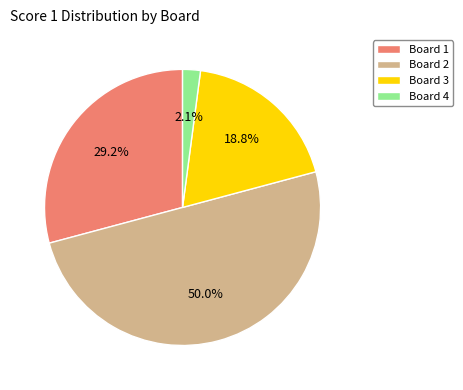

Is it true that Board 3 is 9% of the pie?

False